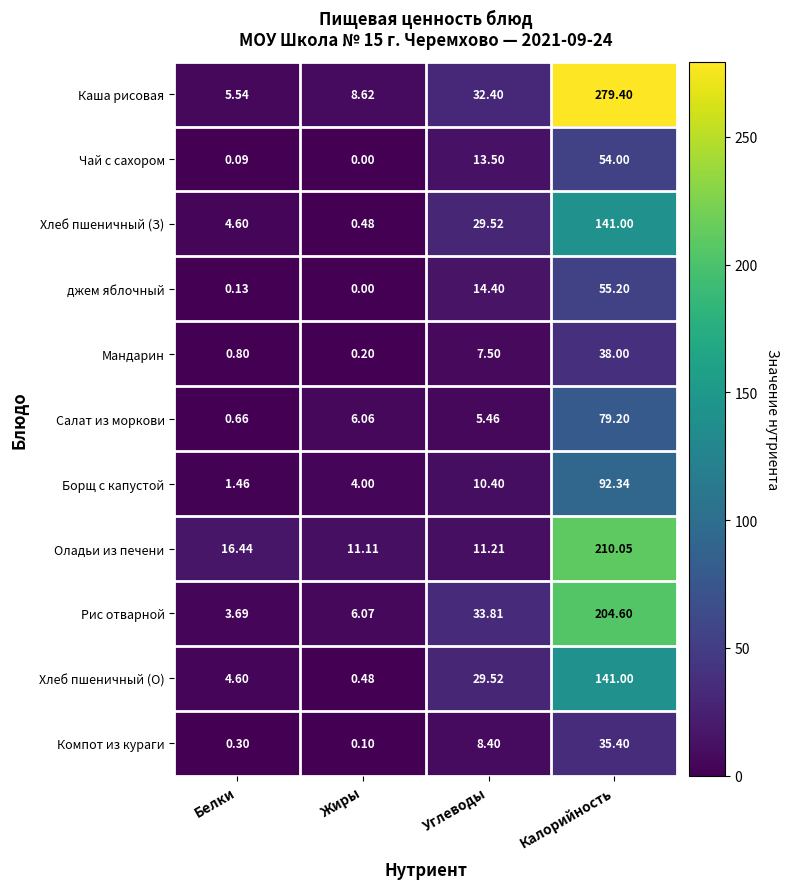

Which category has the highest value across all series?

Калорийность